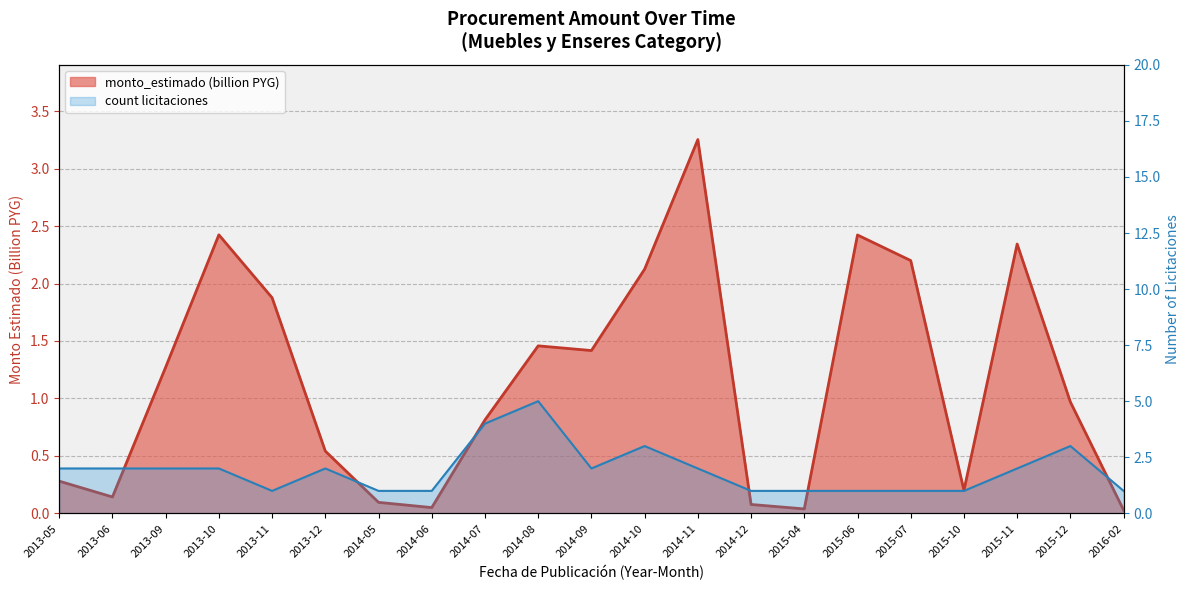

How many lines are shown in the chart?

2